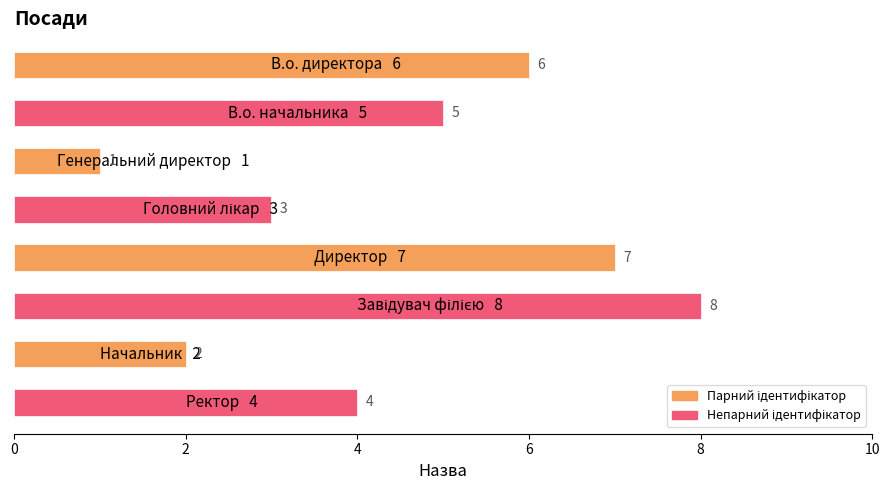

What is the difference between the maximum and second lowest values?

6